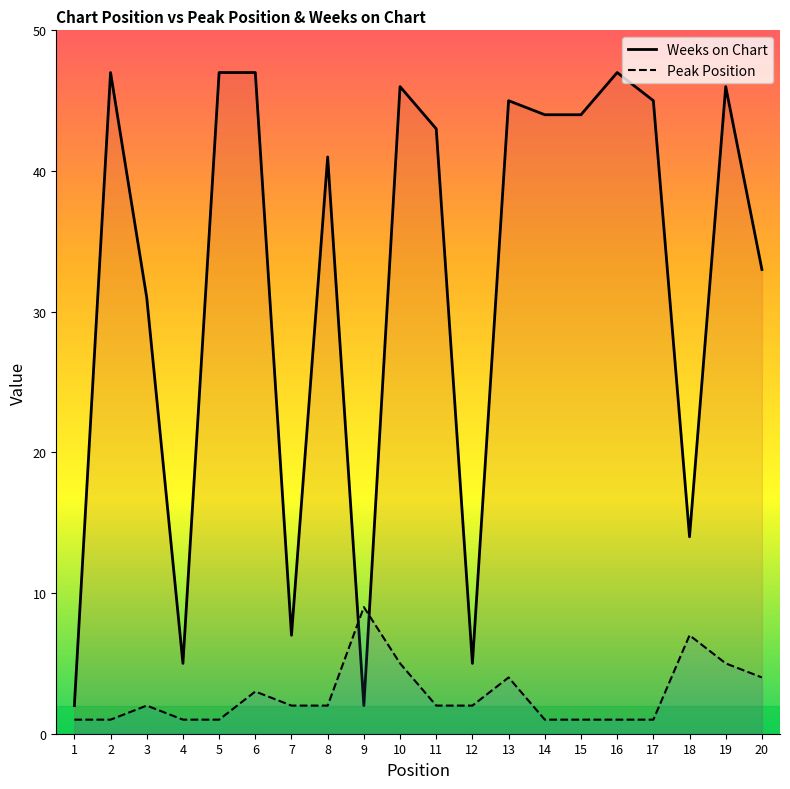

Does the chart display data point markers on the line(s)?

No